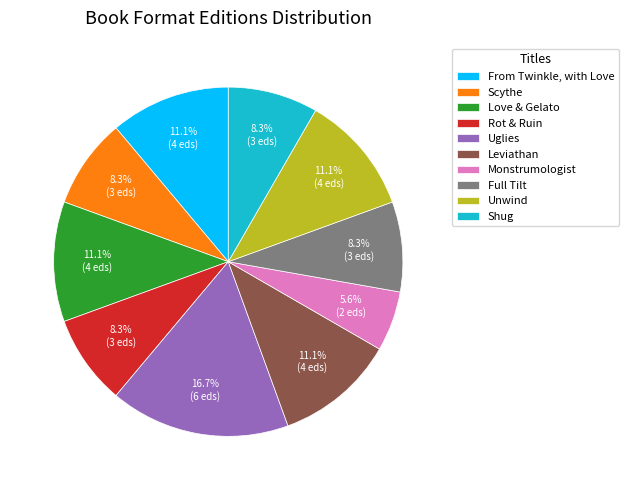

To the nearest percent, what percentage of the pie is From Twinkle, with Love?

11%